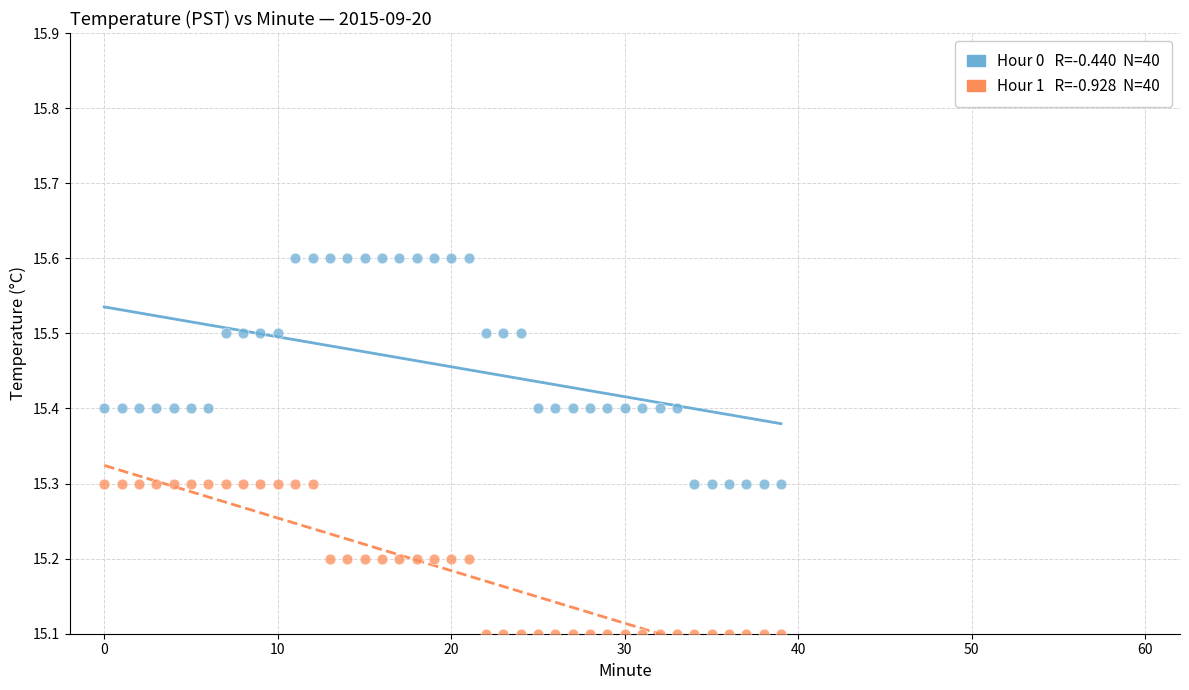

Across all data points, what is the range of Y values (max minus min)?

0.5